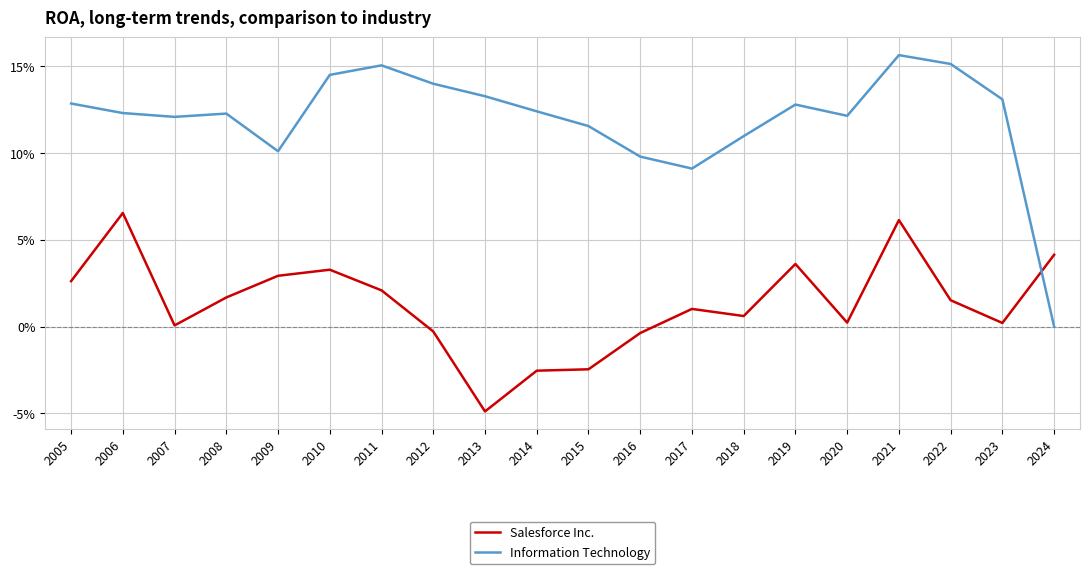

Does the chart have visible grid lines?

Yes